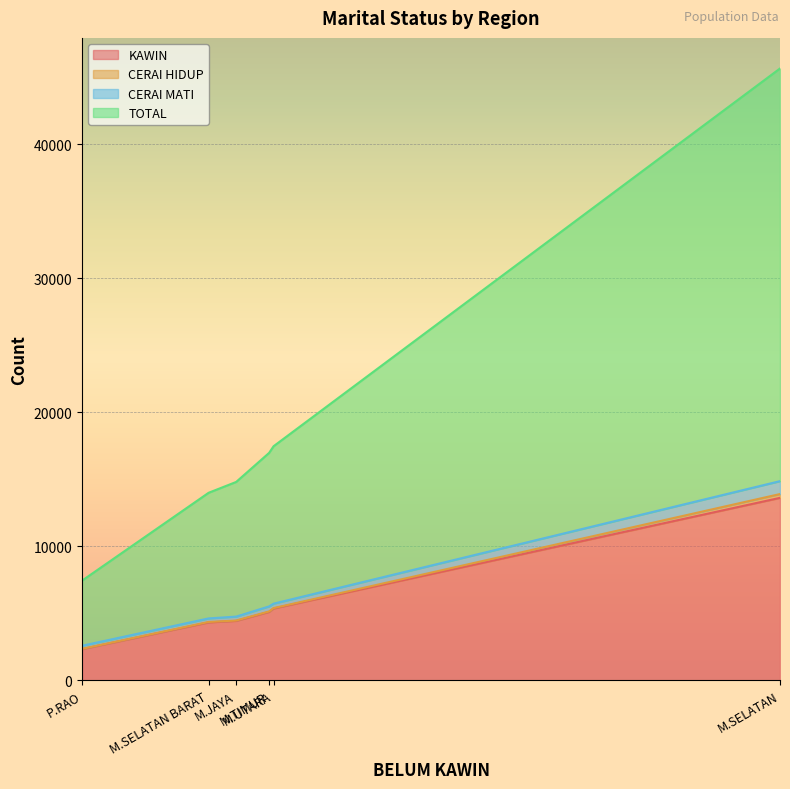

At which label does KAWIN reach its peak?

MOROTAI SELATAN